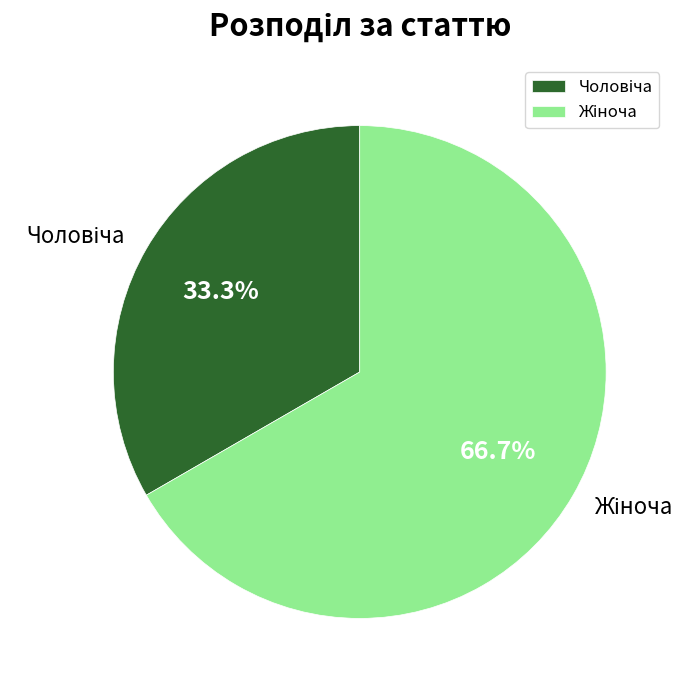

Does any single category account for the majority?

Yes